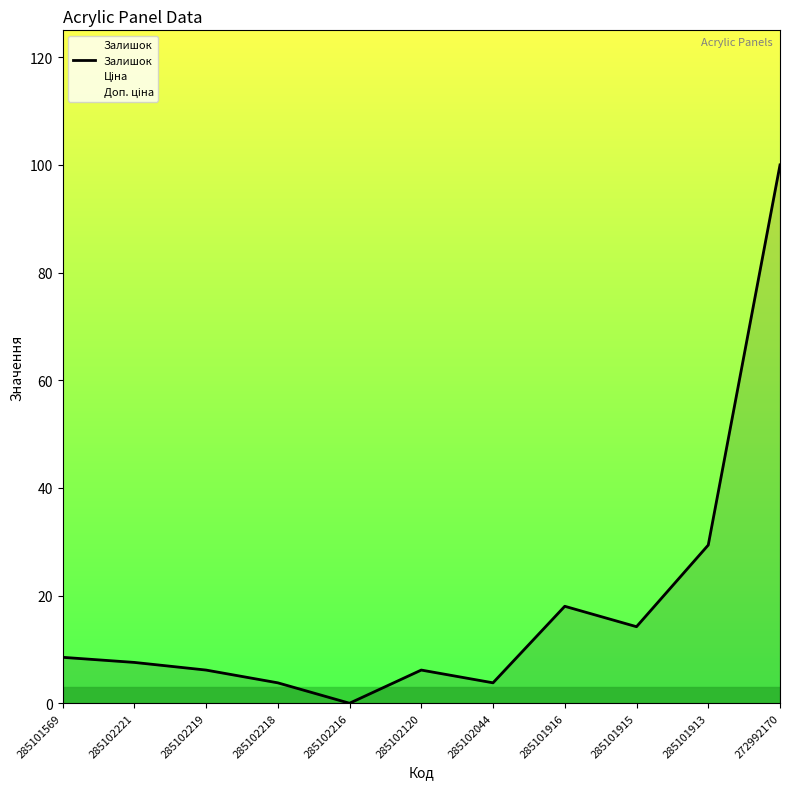

Which category has the lowest value in the Ціна series?

285101569